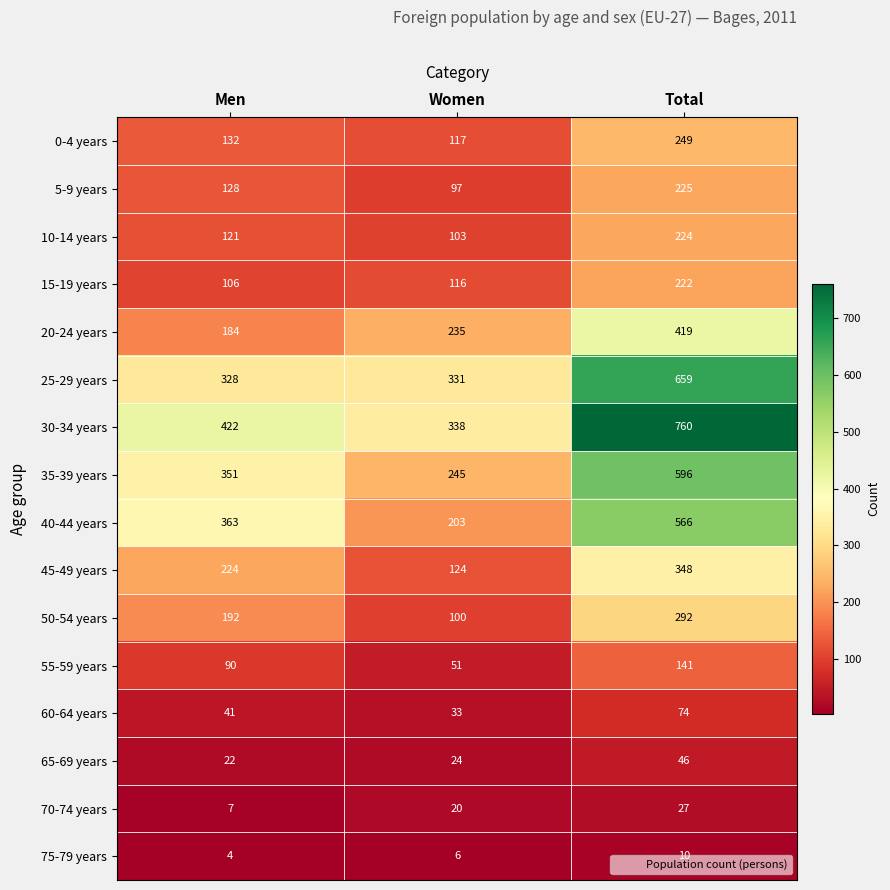

At how many categories does at least one series exceed 282?

3